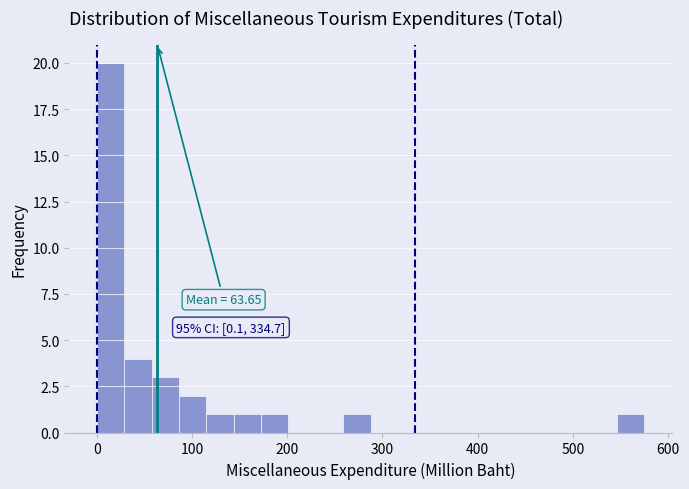

Read against the x-axis, roughly where is the centre of the tallest bar?

10